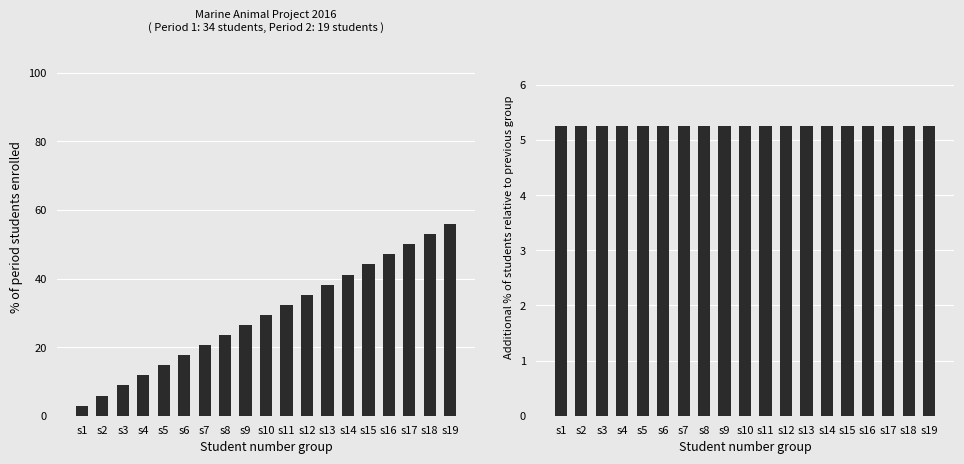

Which series has the widest spread of values?

Period 1 cumulative %